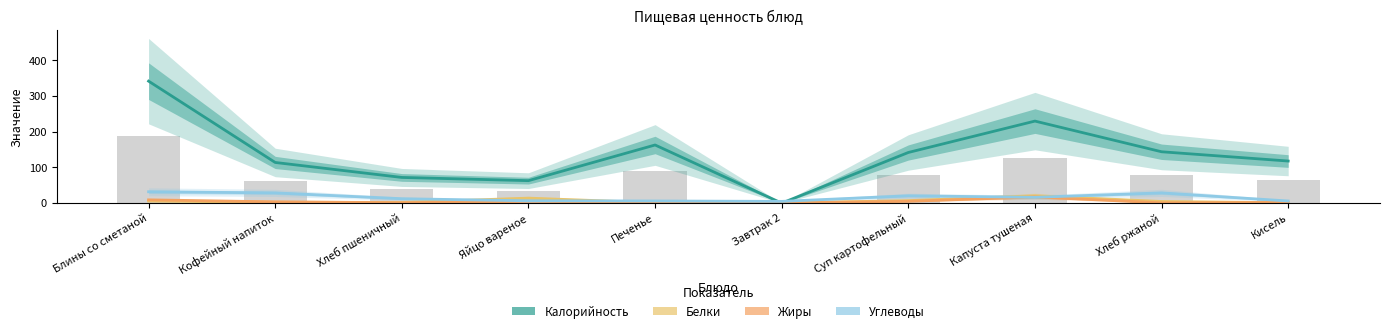

What is the approximate value of Жиры at Суп картофельный?

5.1